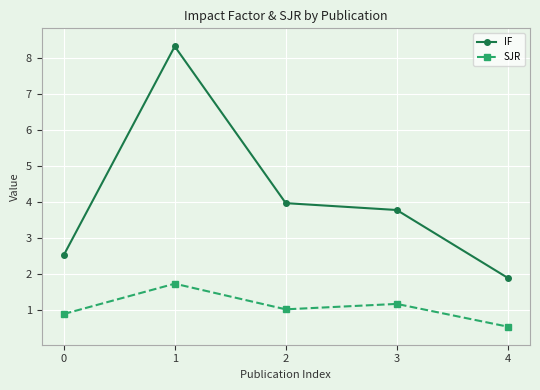

Reading right to left, what are all the values shown in this chart?

IF: 1.9	3.8	4.0	8.3	2.5
SJR: 0.6	1.2	1.0	1.7	0.9